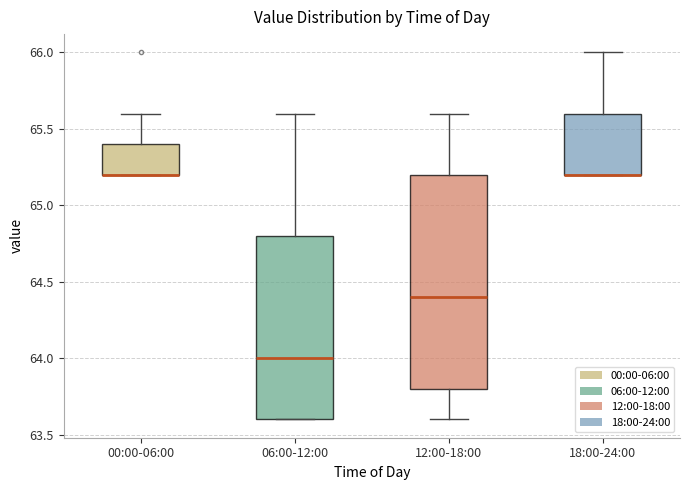

Reading left to right, transcribe this box plot: for each box, give where its median line is, the range the box spans, and where its two whiskers end, as read against the y-axis. The values are not printed on the chart, so give them approximately, as read against the axis.

00:00-06:00: median 65.2 (drawn on the box's lower edge), box 65.2 to 65.4, whiskers 65.2 to 65.6
06:00-12:00: median 64.0, box 63.6 to 64.8, whiskers 63.6 to 65.6
12:00-18:00: median 64.4, box 63.8 to 65.2, whiskers 63.6 to 65.6
18:00-24:00: median 65.2 (drawn on the box's lower edge), box 65.2 to 65.6, whiskers 65.2 to 66.0